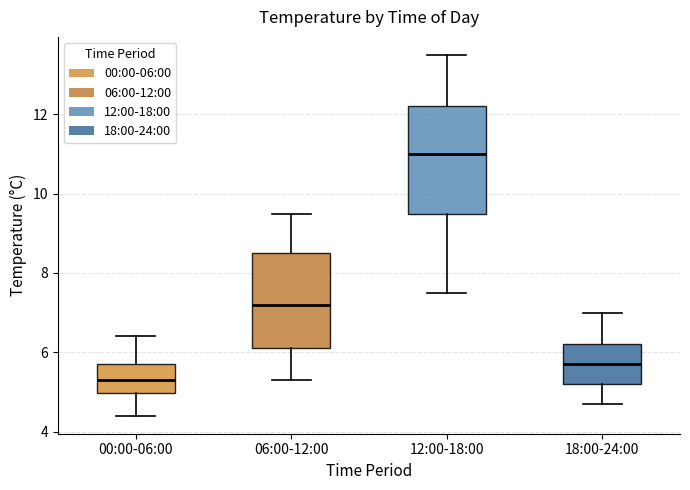

Which box has the highest median line?

12:00-18:00